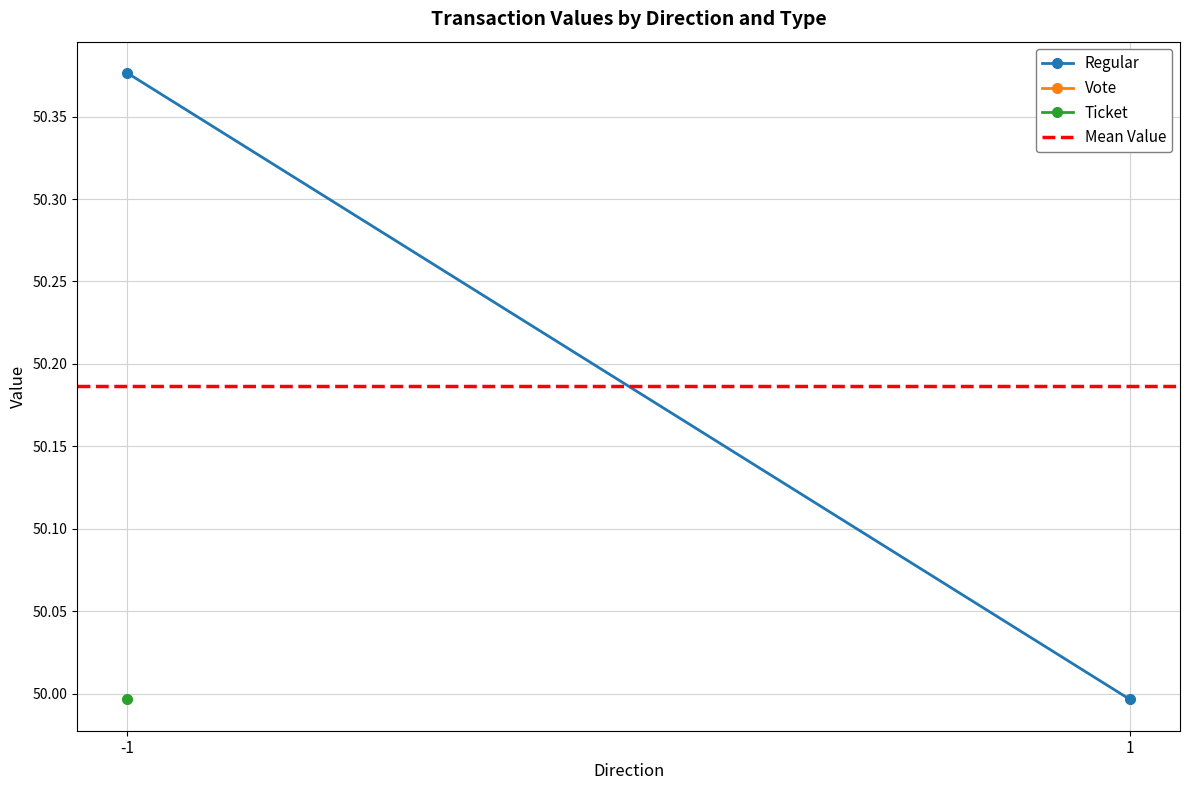

What is the maximum value for Mean Value?

50.2